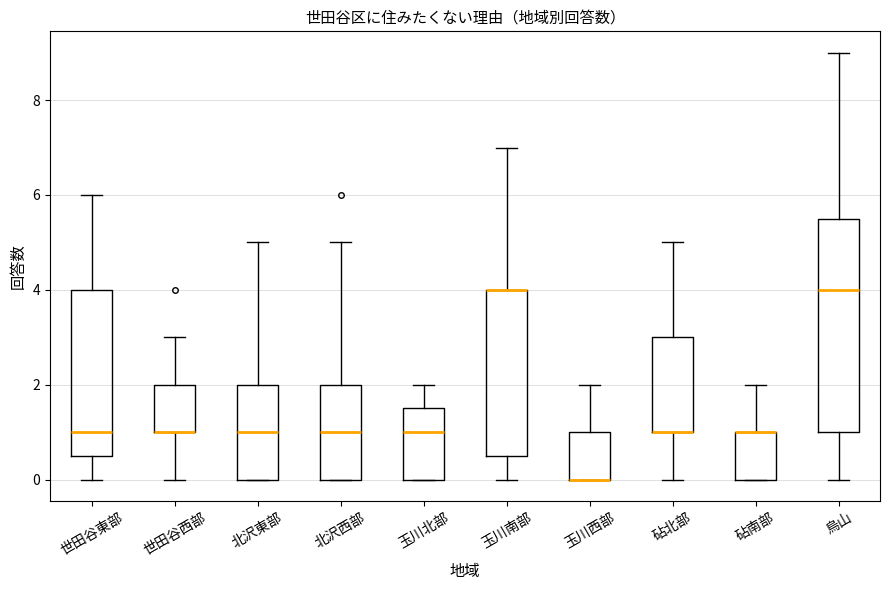

Reading left to right, transcribe this box plot: for each box, give where its median line is, the range the box spans, and where its two whiskers end, as read against the y-axis. The values are not printed on the chart, so give them approximately, as read against the axis.

世田谷東部: median 1.0, box 0.6 to 4.0, whiskers 0.0 to 6.0
世田谷西部: median 1.0 (drawn on the box's lower edge), box 1.0 to 2.0, whiskers 0.0 to 3.0
北沢東部: median 1.0, box 0.0 to 2.0, whiskers 0.0 to 5.0
北沢西部: median 1.0, box 0.0 to 2.0, whiskers 0.0 to 5.0
玉川北部: median 1.0, box 0.0 to 1.6, whiskers 0.0 to 2.0
玉川南部: median 4.0 (drawn on the box's upper edge), box 0.6 to 4.0, whiskers 0.0 to 7.0
玉川西部: median 0.0 (drawn on the box's lower edge), box 0.0 to 1.0, whiskers 0.0 to 2.0
砧北部: median 1.0 (drawn on the box's lower edge), box 1.0 to 3.0, whiskers 0.0 to 5.0
砧南部: median 1.0 (drawn on the box's upper edge), box 0.0 to 1.0, whiskers 0.0 to 2.0
烏山: median 4.0, box 1.0 to 5.6, whiskers 0.0 to 9.0